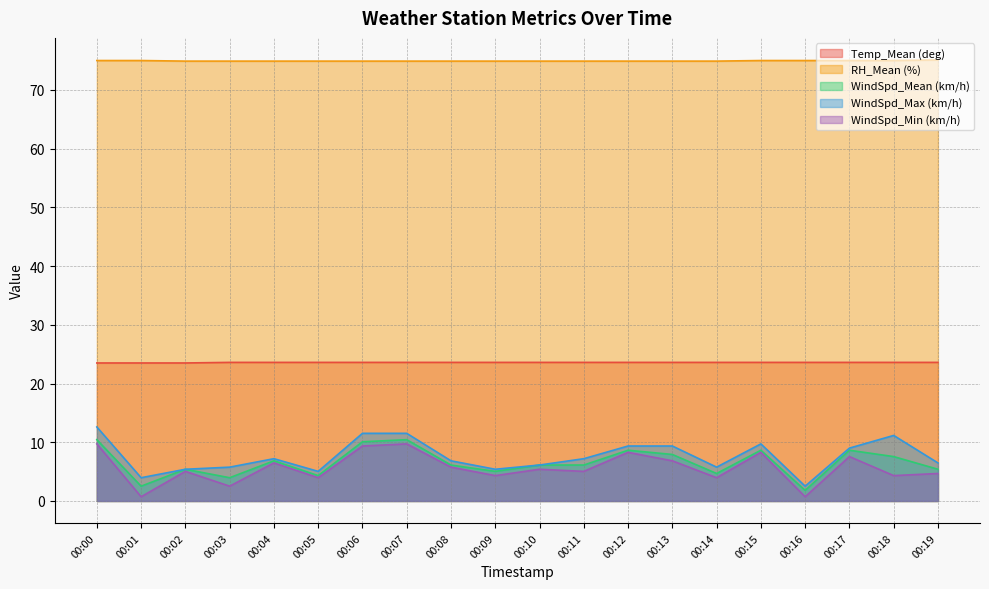

The WindSpd_Mean (km/h) series shows 6.8 at 00:04. True or false?

True